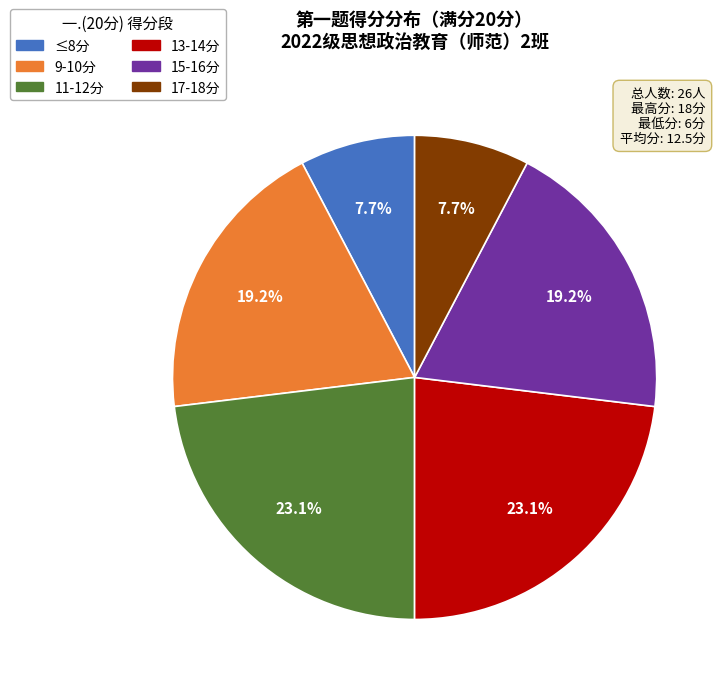

Does any single category account for the majority?

No